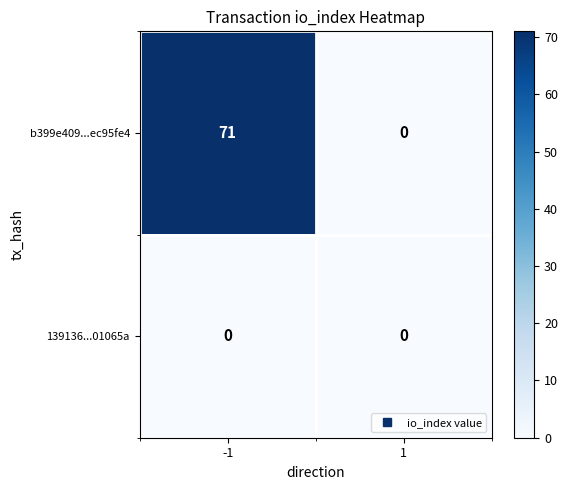

Rank the series at -1 from highest to lowest value.

b399e409...ec95fe4, 139136...01065a